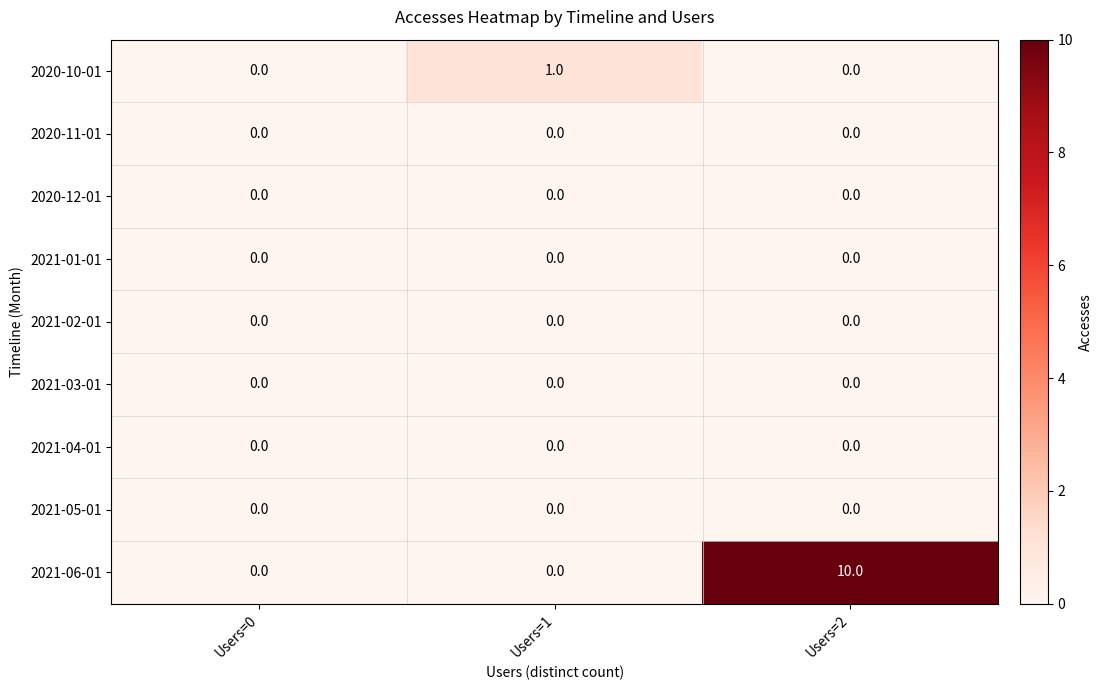

Which series changed the most between Users=0 and Users=2?

2021-06-01